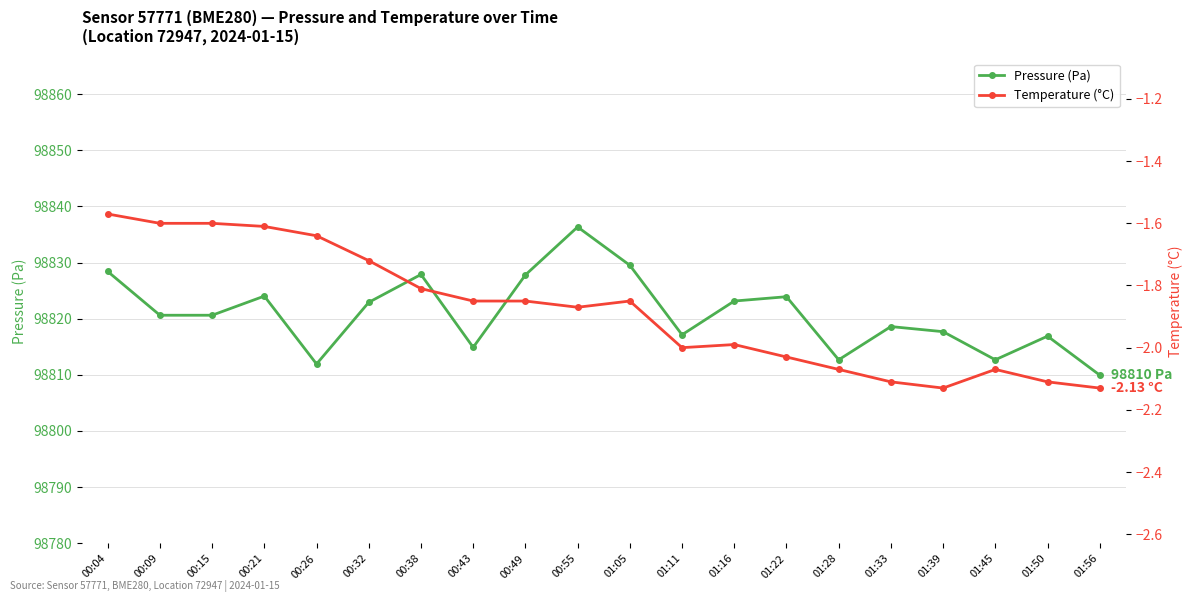

How many lines are shown in the chart?

2